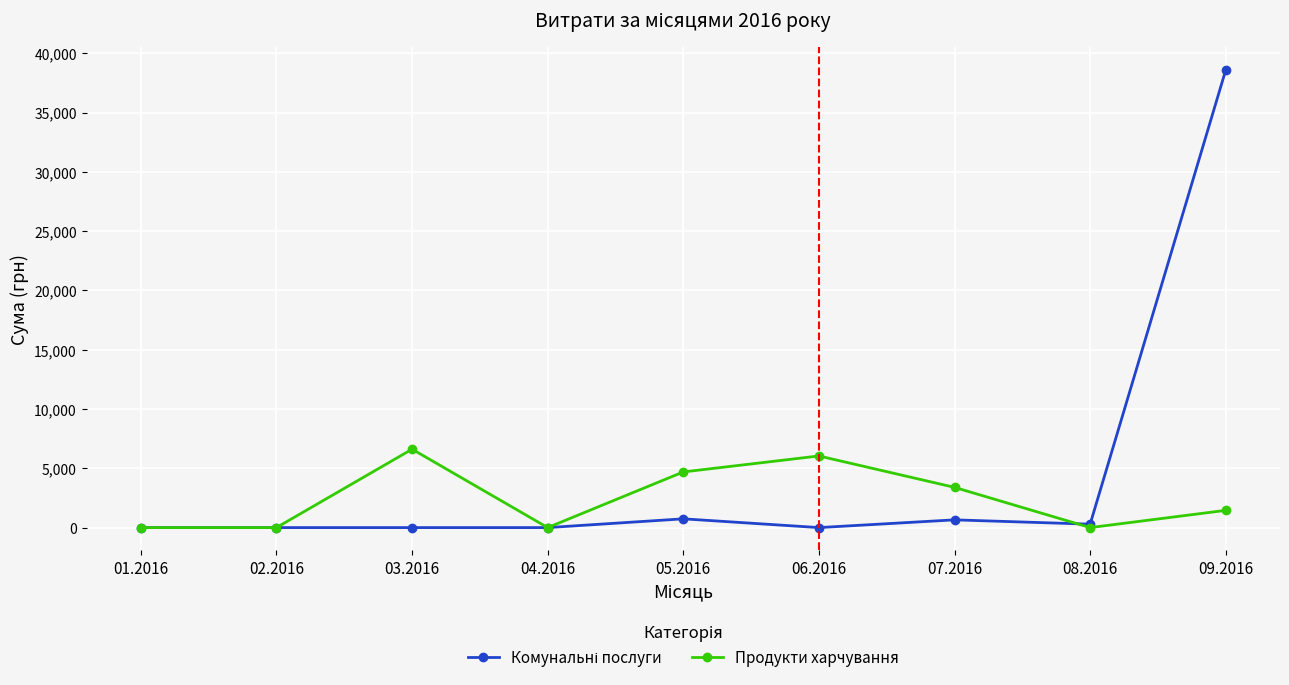

At which category does Продукти харчування reach its first local peak?

03.2016